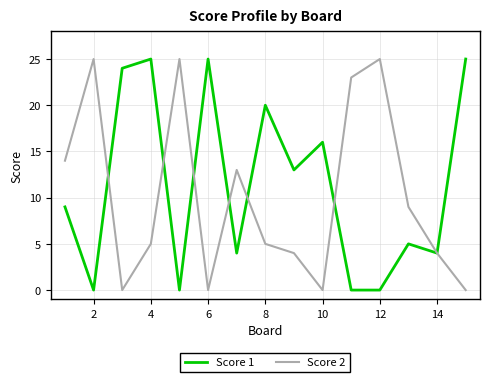

List the series in order of their overall mean, lowest first.

Score 2, Score 1